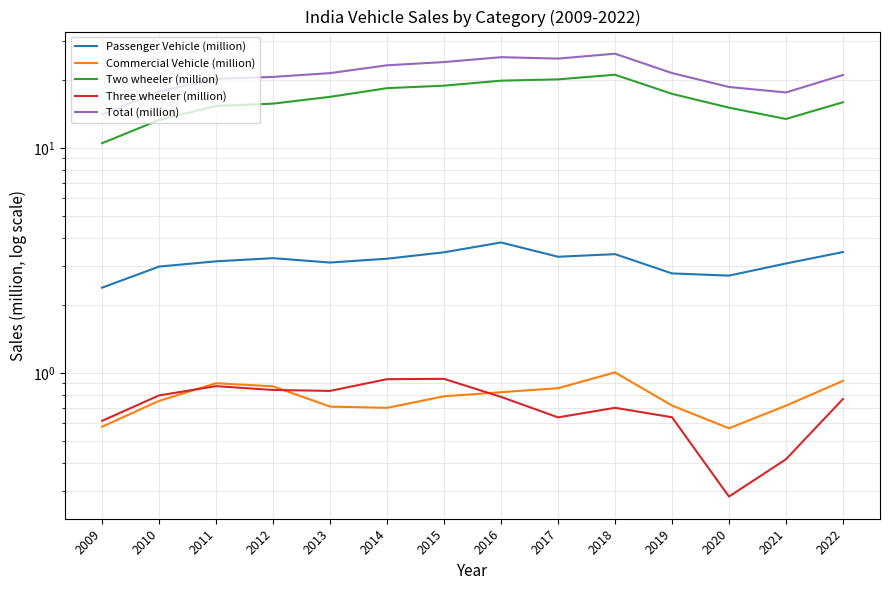

Count the number of categories in the chart.

14